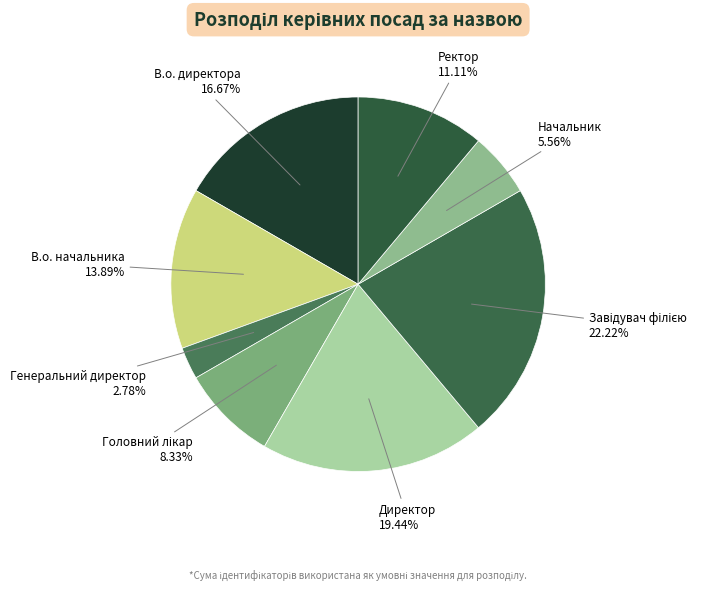

To the nearest percent, what is the average slice percentage?

12%